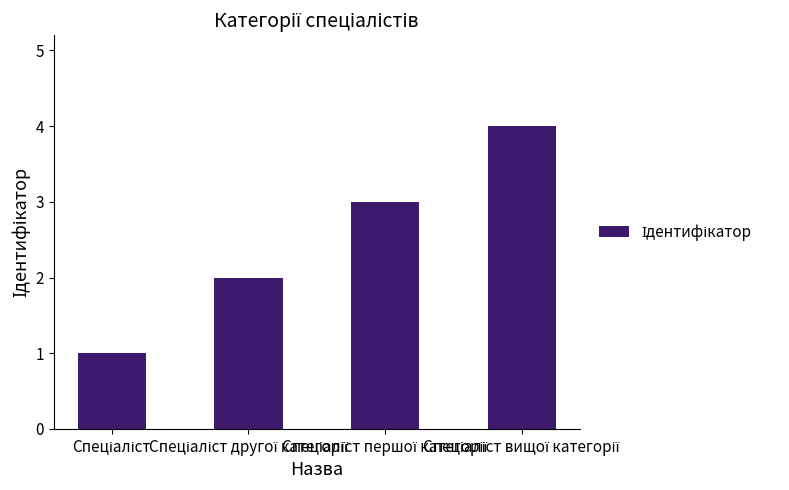

What is the maximum value shown in the chart?

4